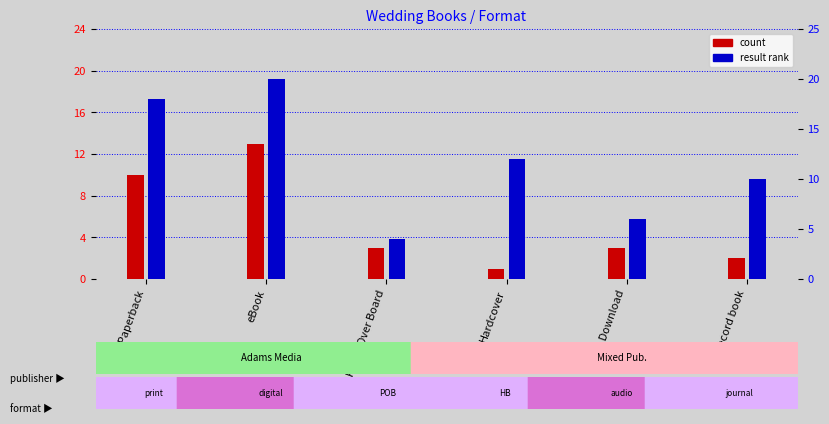

What is the spread (max minus min) of values at Trade Paperback?

8